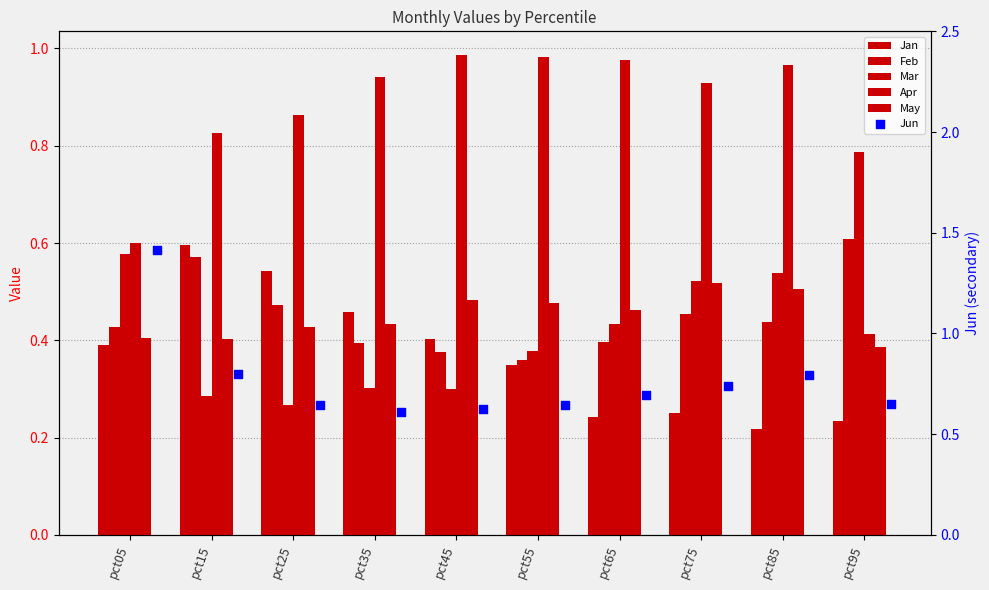

Which series has the largest Y range (max minus min)?

Jun